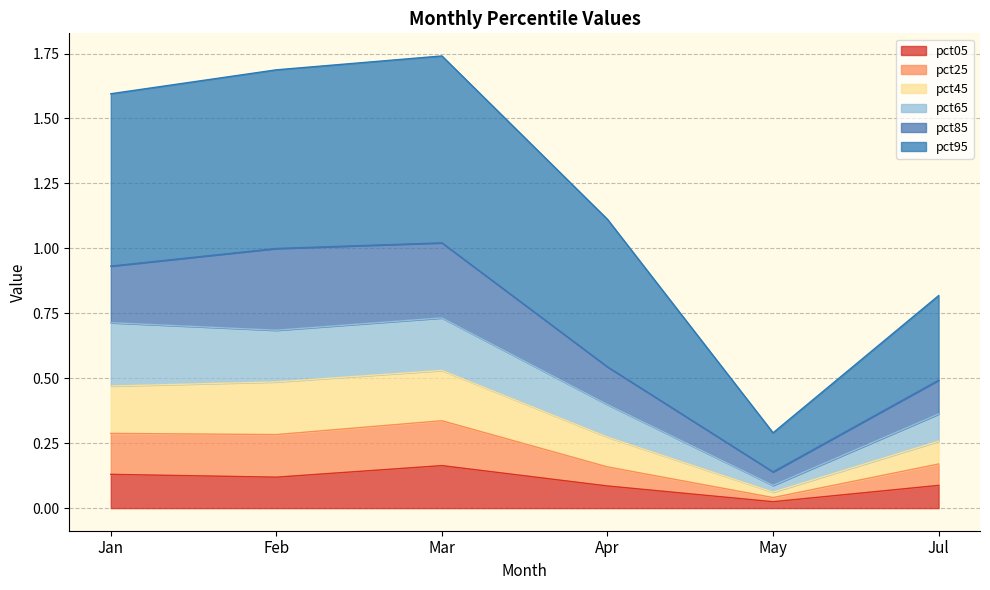

Rank the categories by pct45 value from highest to lowest.

Mar, Feb, Jan, Apr, Jul, May